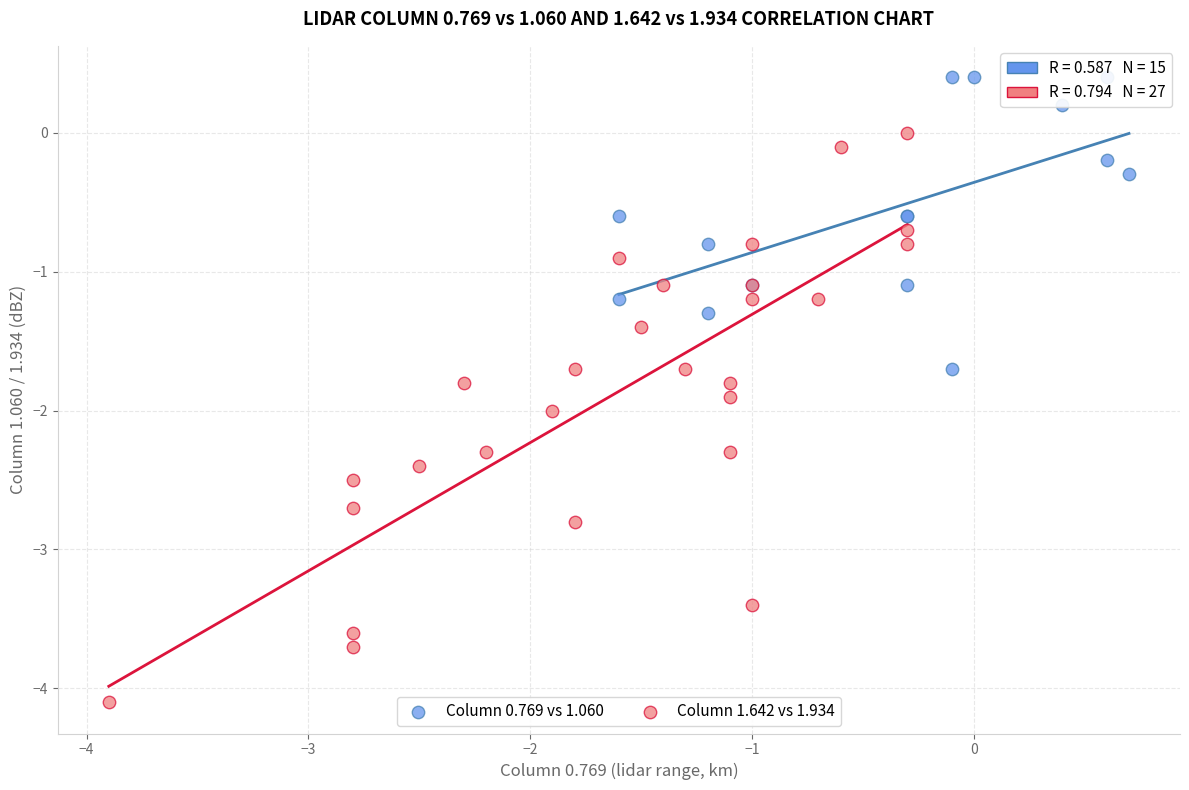

Which series reaches the minimum Y coordinate?

Column 1.642 vs 1.934